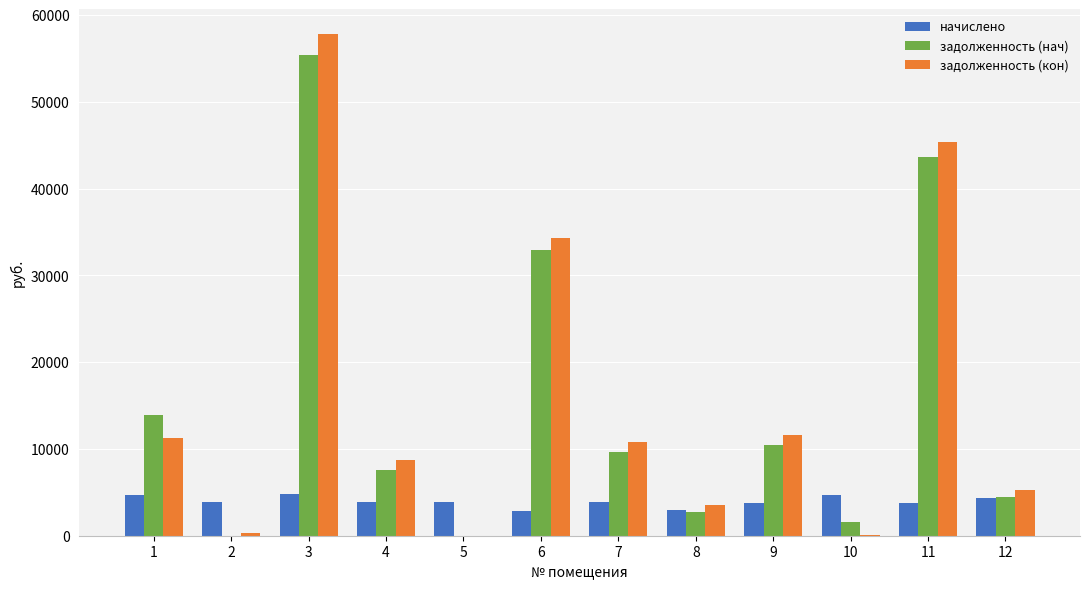

Are the bars horizontal?

No